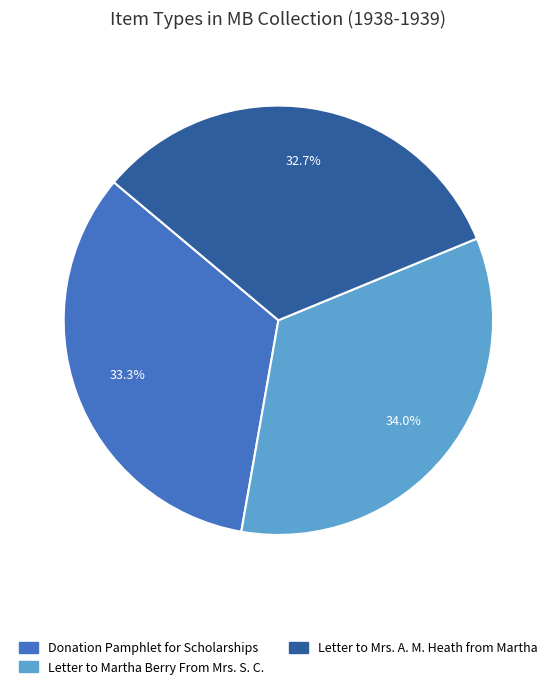

Is the sum of Letter to Mrs. A. M. Heath from Martha and Donation Pamphlet for Scholarships greater than half?

Yes